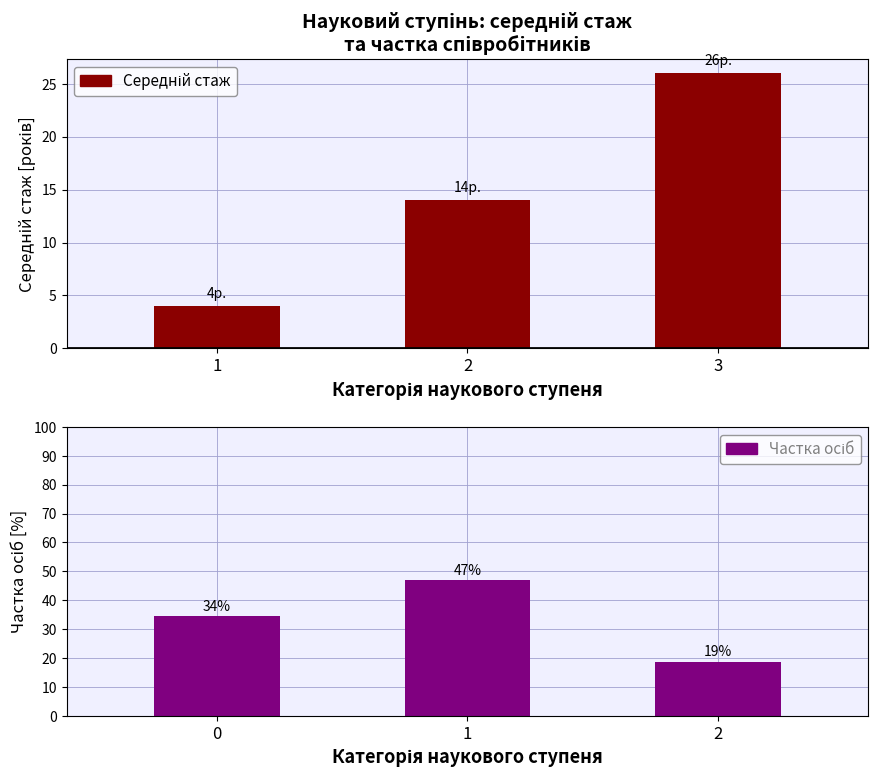

At how many categories does at least one series exceed 36?

1